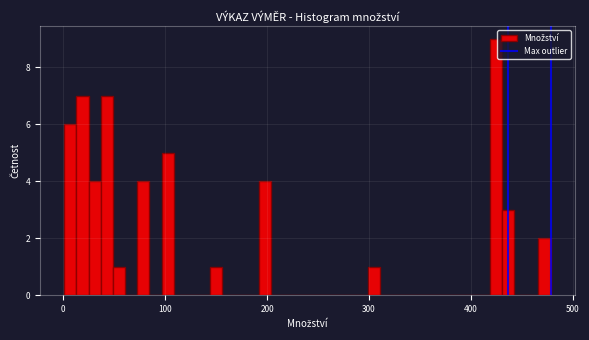

Around what value on the x-axis is the tallest bar? Give the approximate position of its centre, as read against the axis.

420